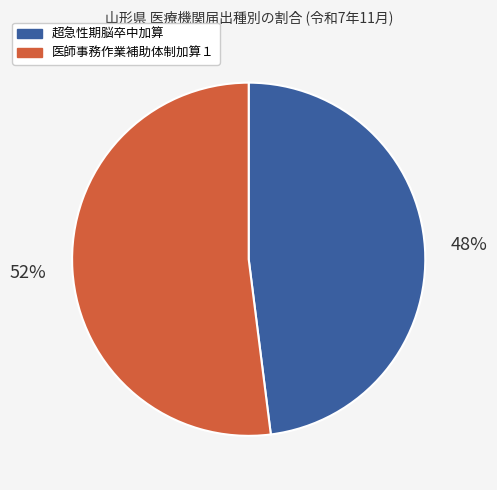

Which category has the smallest portion of the pie?

超急性期脳卒中加算